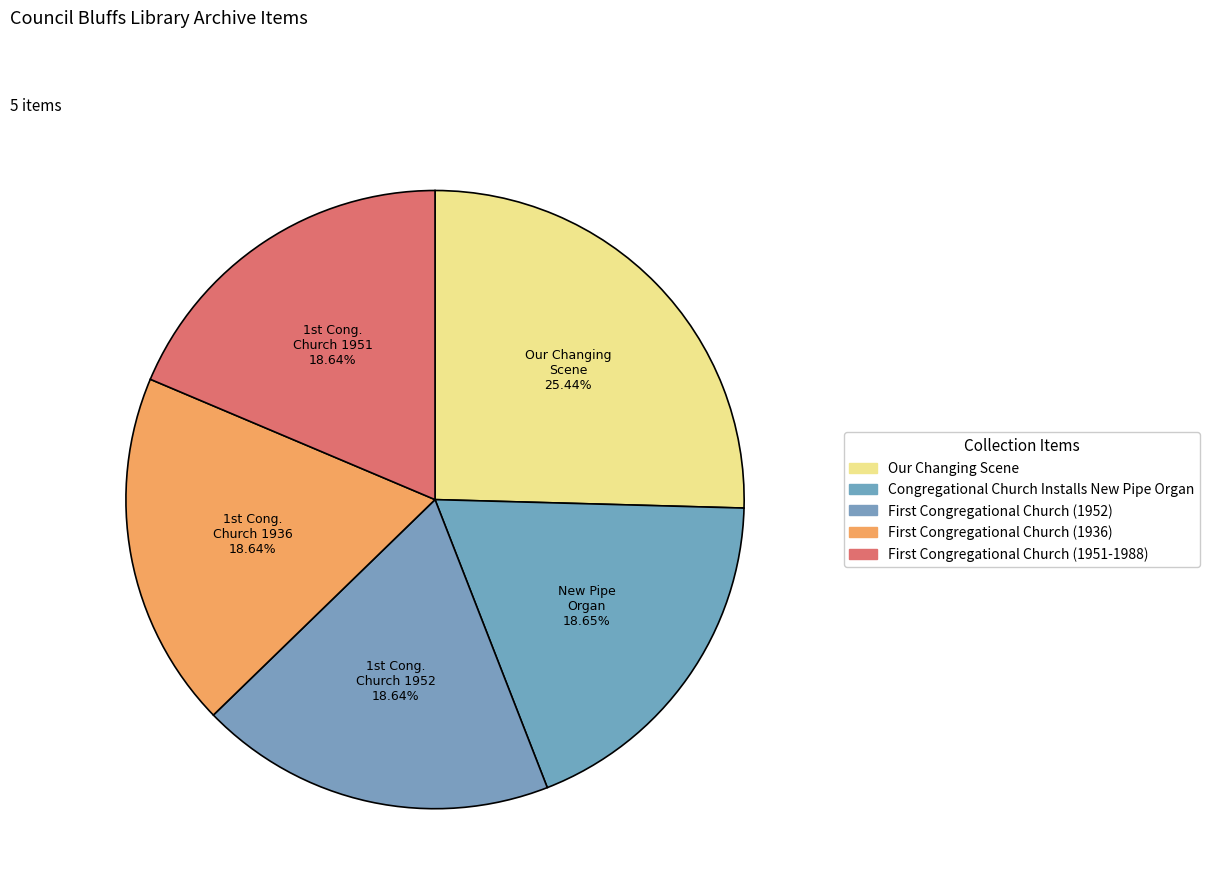

Which slice is the smallest?

First Congregational Church (1951-1988)